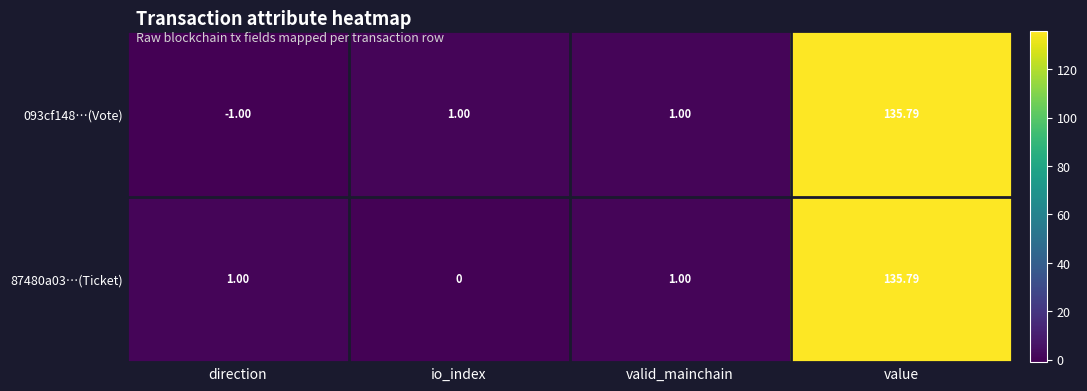

Which series has the largest range (max minus min)?

093cf148…(Vote)